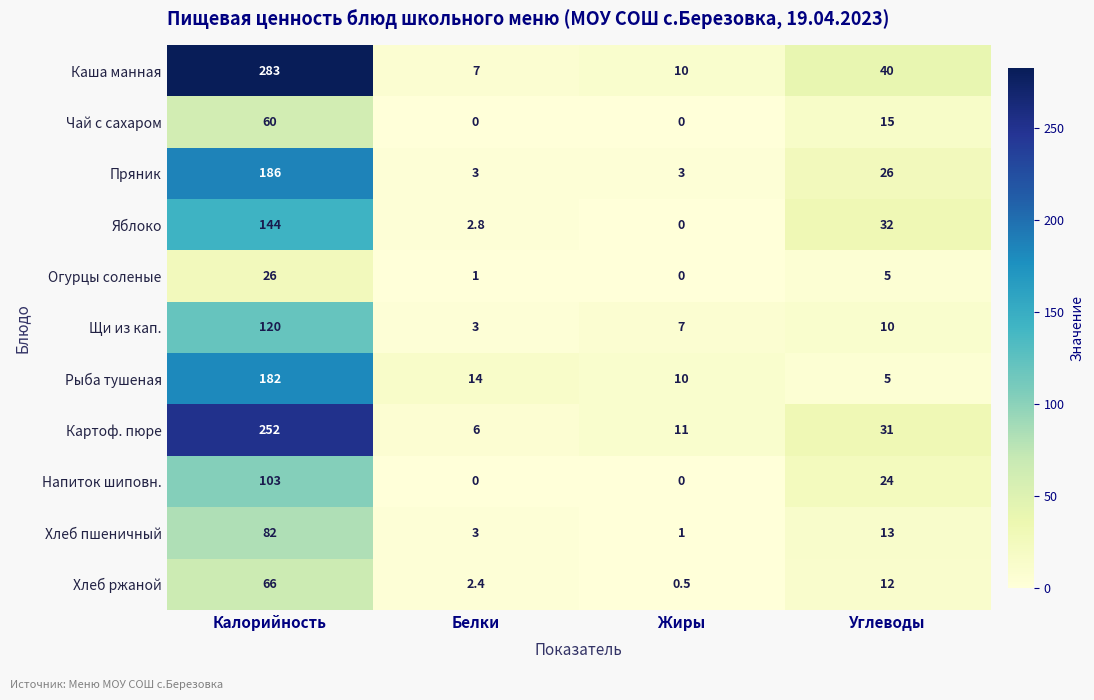

What is the sum of the Чай с сахаром values at Углеводы and Калорийность?

75.0